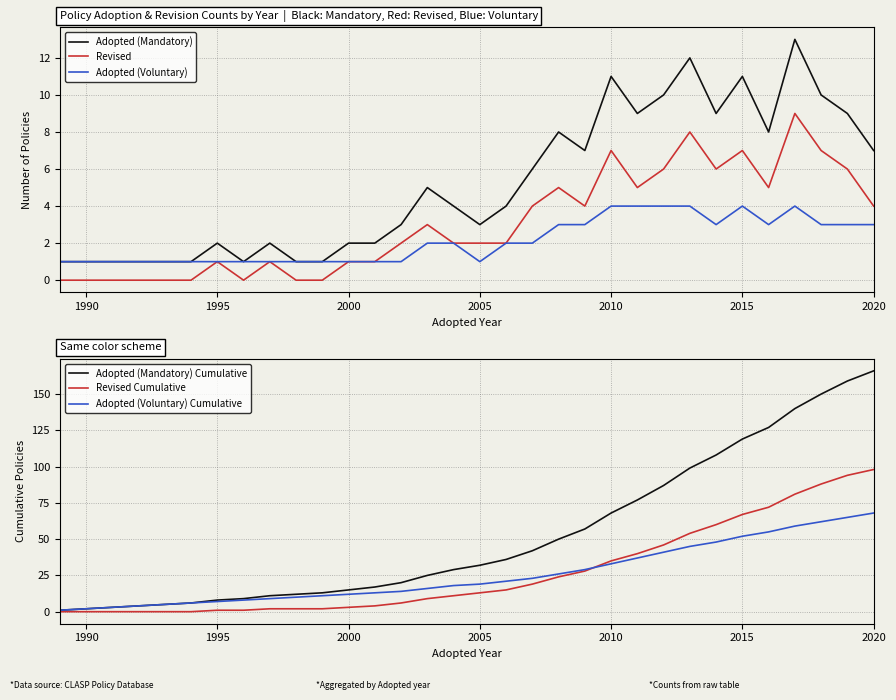

True or false: Adopted (Mandatory) Cumulative has a value of 2 at 1990.

True